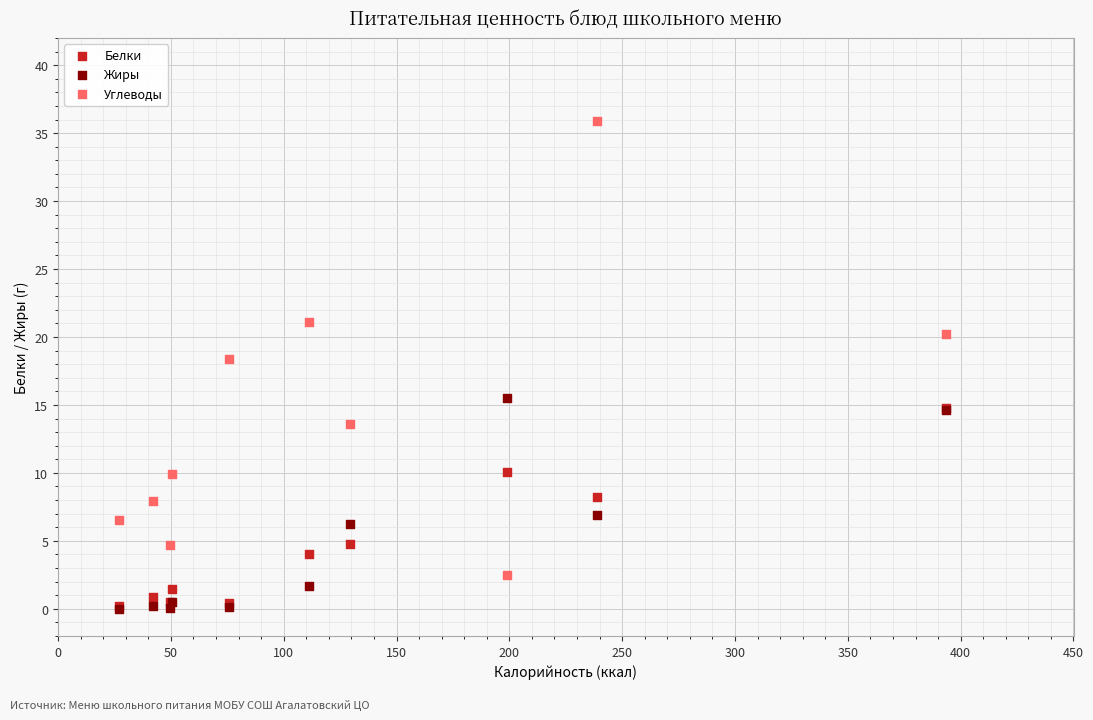

Which series has the largest Y range (max minus min)?

Углеводы